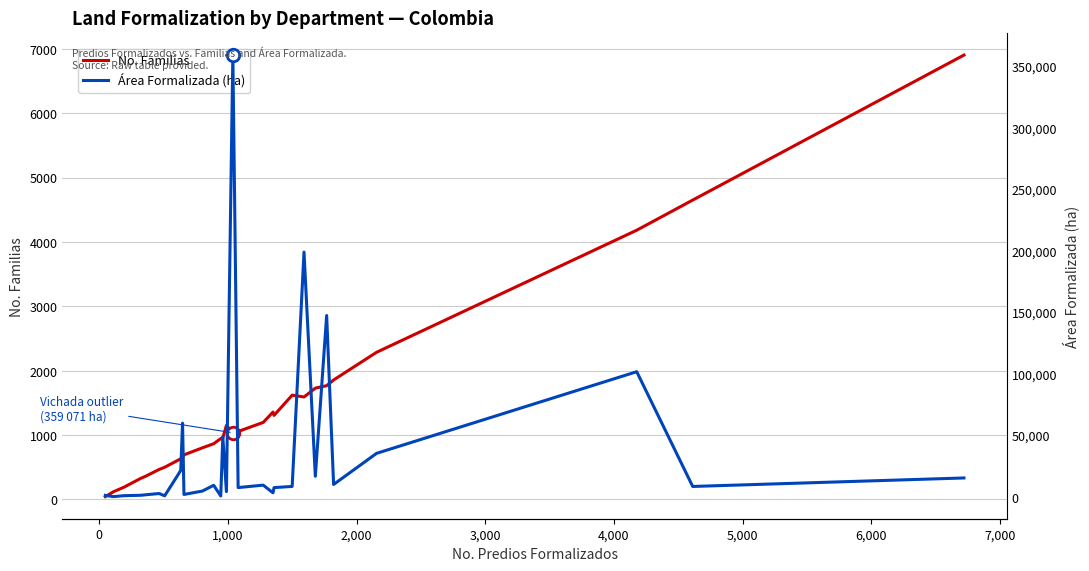

Is this an area chart (filled region under the line)?

No